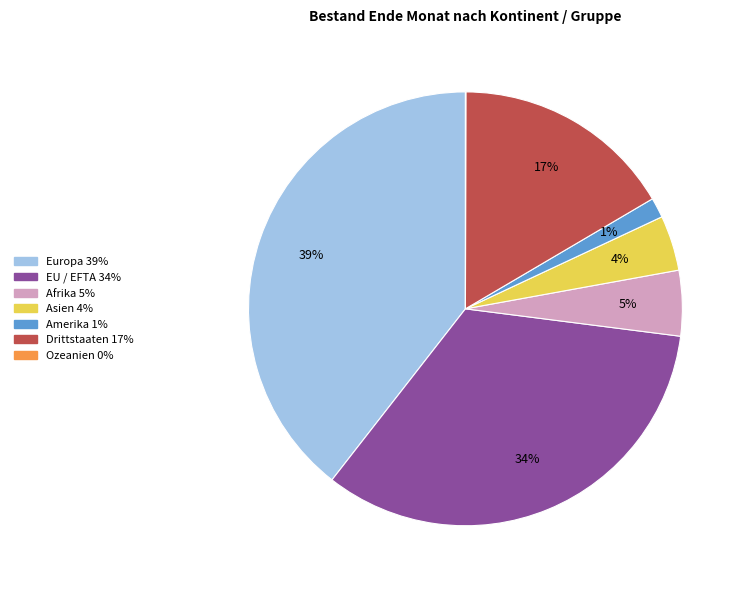

What is the largest slice in the pie chart?

Europa